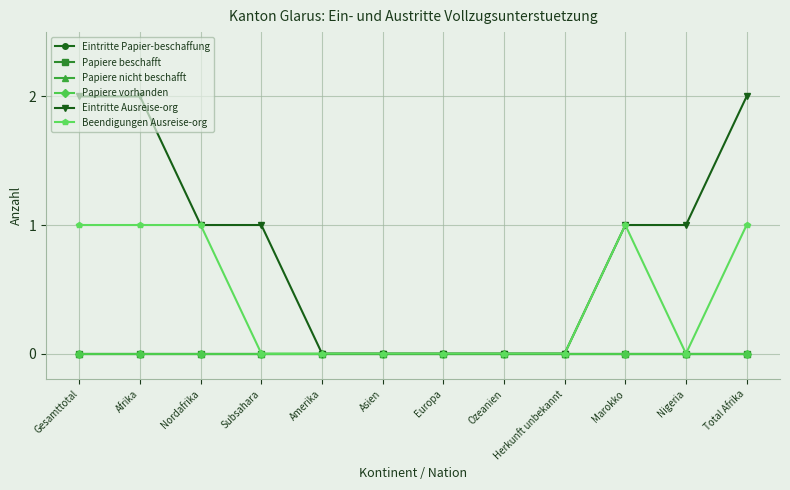

The Eintritte Ausreise-org series shows 1 at Subsahara. True or false?

True